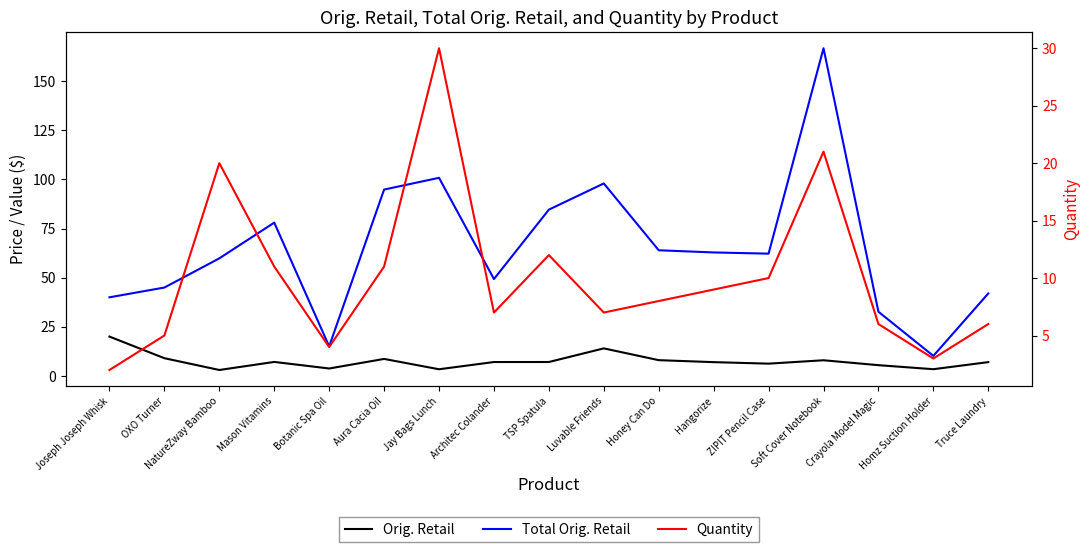

What is the label of the 16th point from the right?

OXO Turner